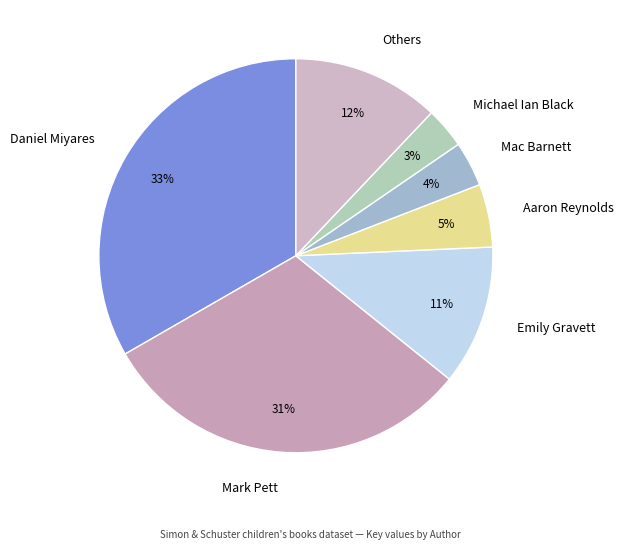

How many segments does this pie chart have?

7